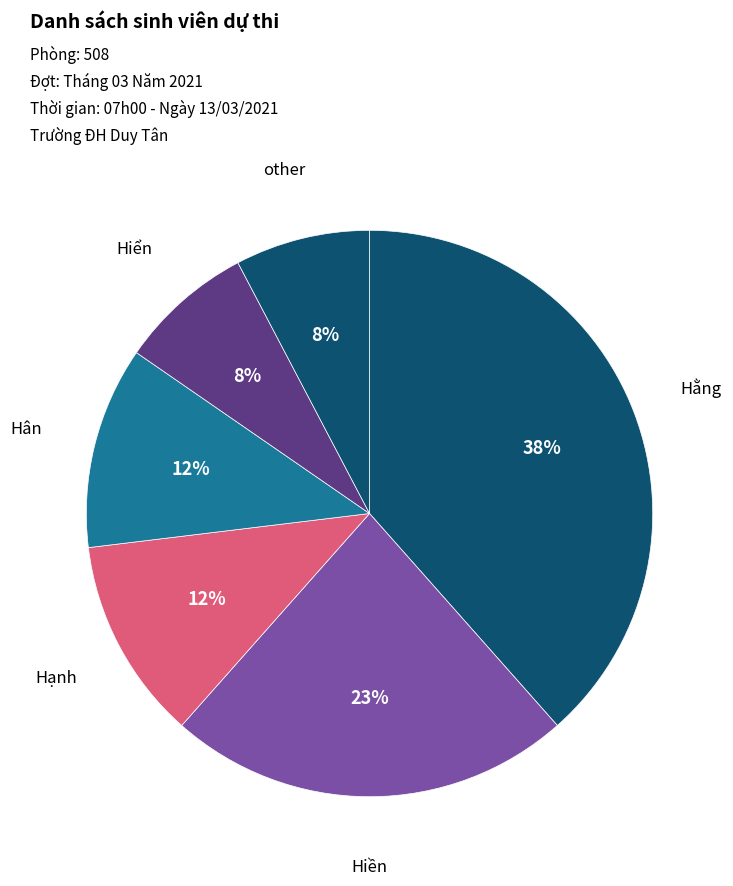

How many segments does this pie chart have?

6